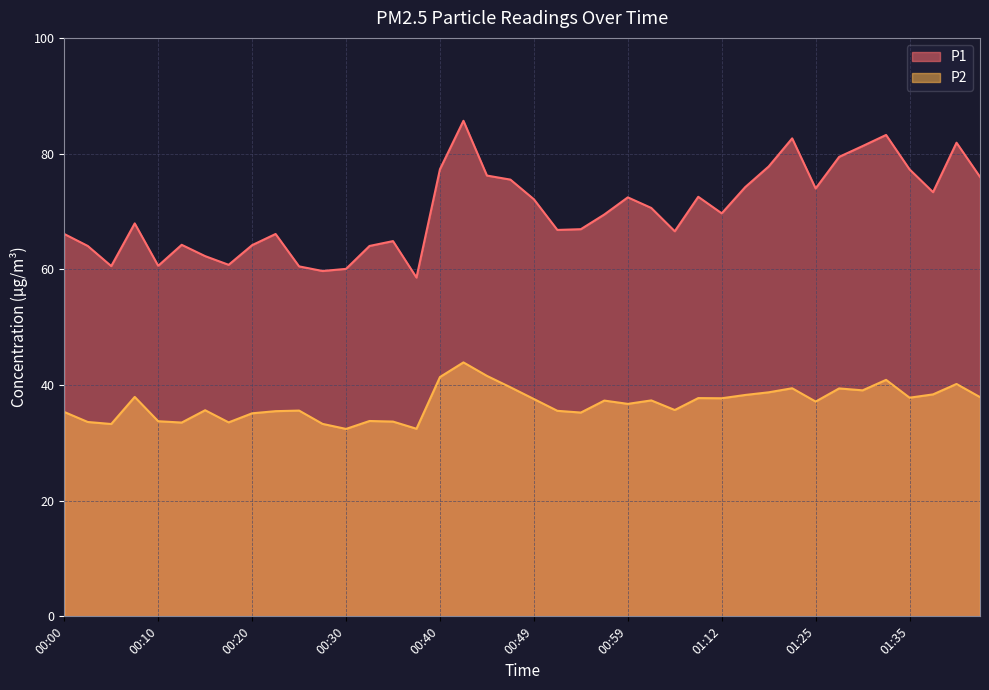

What are all the series names shown in the legend?

P1, P2